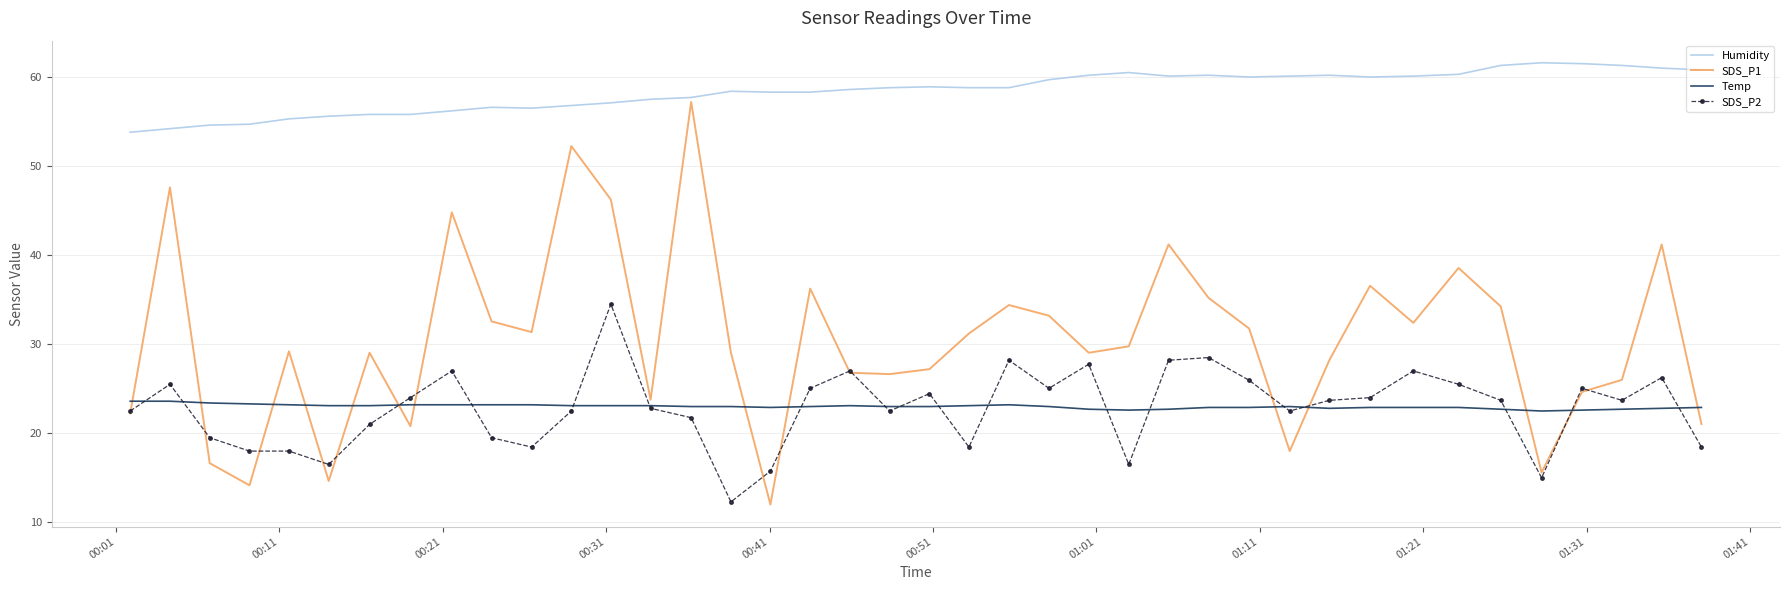

How many categories are shown in the chart?

40